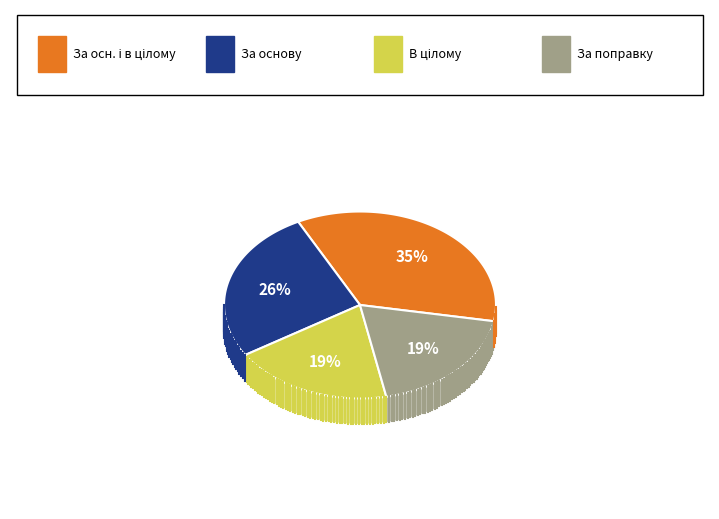

To the nearest percent, what is the average slice percentage?

25%